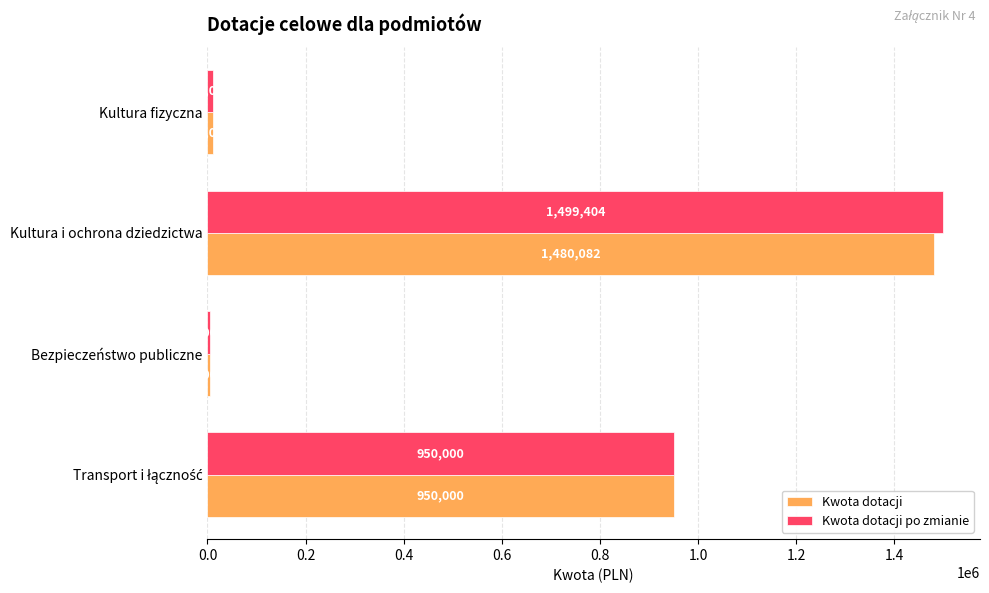

At which category is the sum across all series the highest?

Kultura i ochrona dziedzictwa